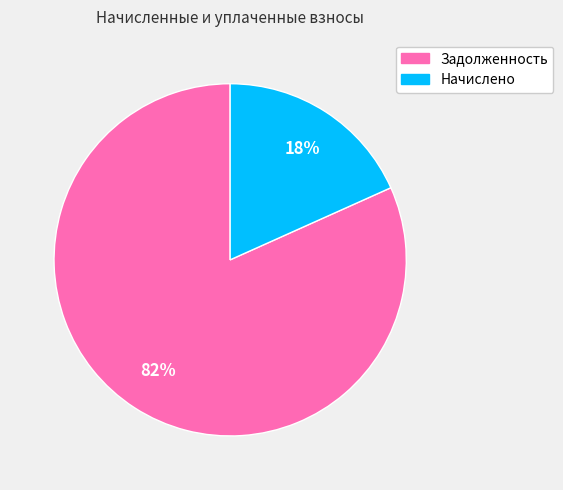

To the nearest percent, what is the average slice percentage?

50%